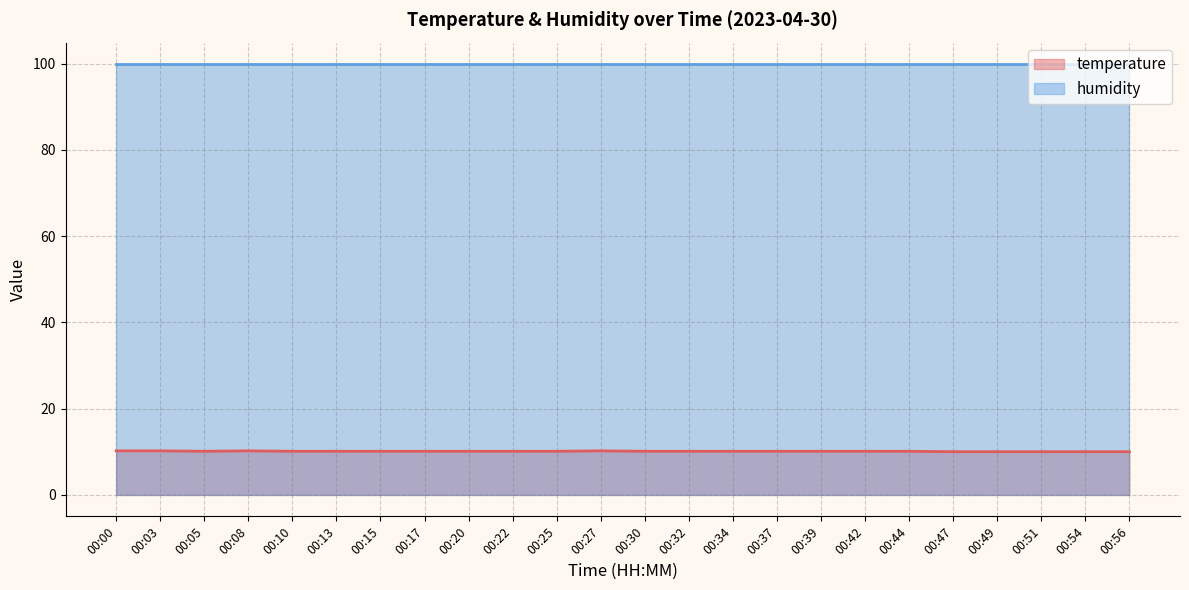

Rank the categories by value from highest to lowest.

00:00, 00:03, 00:08, 00:27, 00:05, 00:10, 00:13, 00:15, 00:17, 00:20, 00:22, 00:25, 00:30, 00:32, 00:34, 00:37, 00:39, 00:42, 00:44, 00:47, 00:49, 00:51, 00:54, 00:56